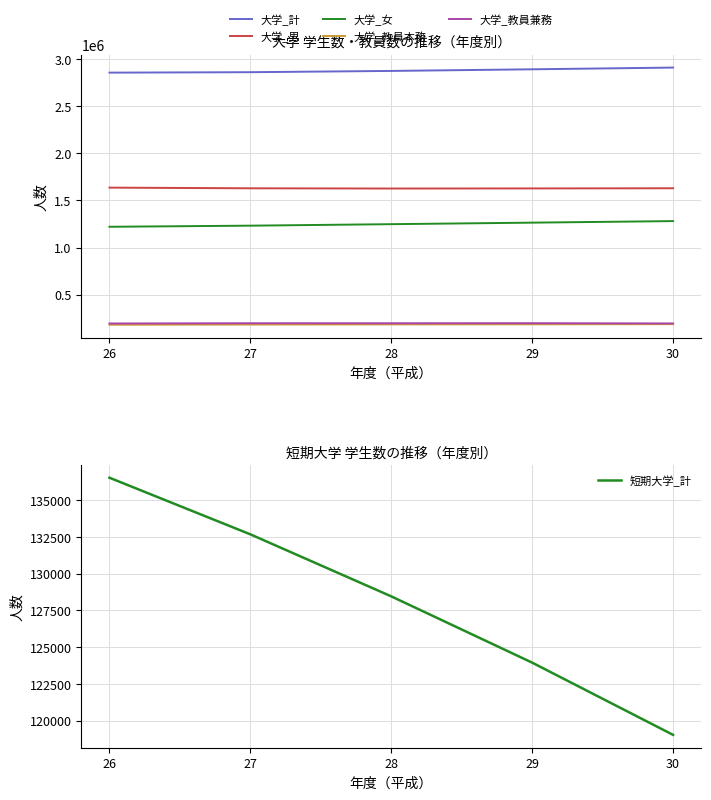

Reading left to right, list all the values displayed in this chart.

大学_計: 26=2855529	27=2860210	28=2873624	29=2890880	30=2909159
大学_男: 26=1635438	27=1628342	28=1625898	29=1626987	30=1628753
大学_女: 26=1220091	27=1231868	28=1247726	29=1263893	30=1280406
大学_教員本務: 26=180879	27=182723	28=184248	29=185343	30=187163
大学_教員兼務: 26=194064	27=196623	28=196476	29=197175	30=194515
短期大学_計: 26=136534	27=132681	28=128460	29=123949	30=119035